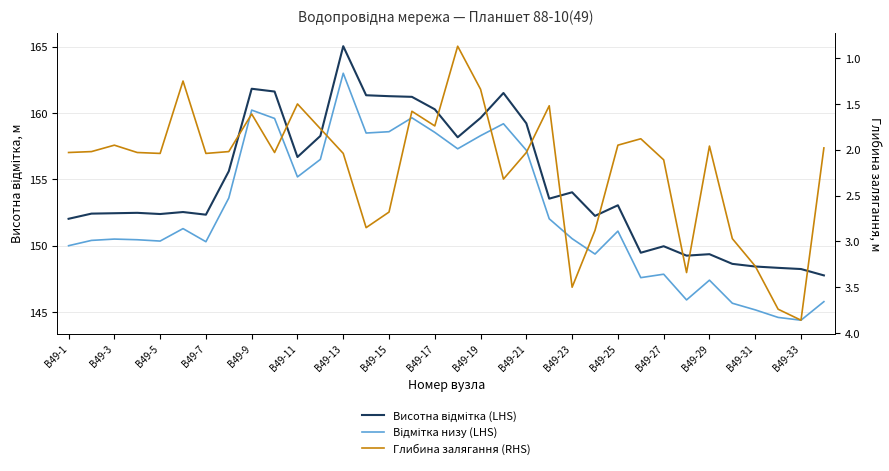

True or false: Відмітка низу (LHS) and Висотна відмітка (LHS) cross at least once.

False